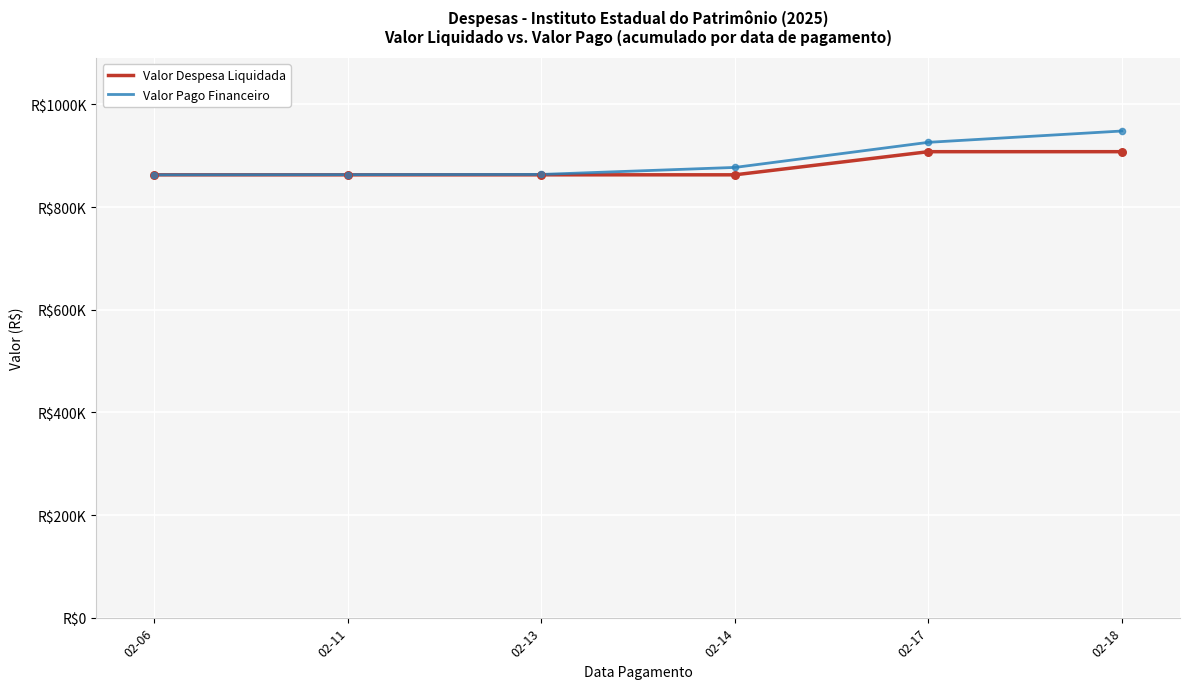

What are all the series names shown in the legend?

Valor Despesa Liquidada, Valor Pago Financeiro